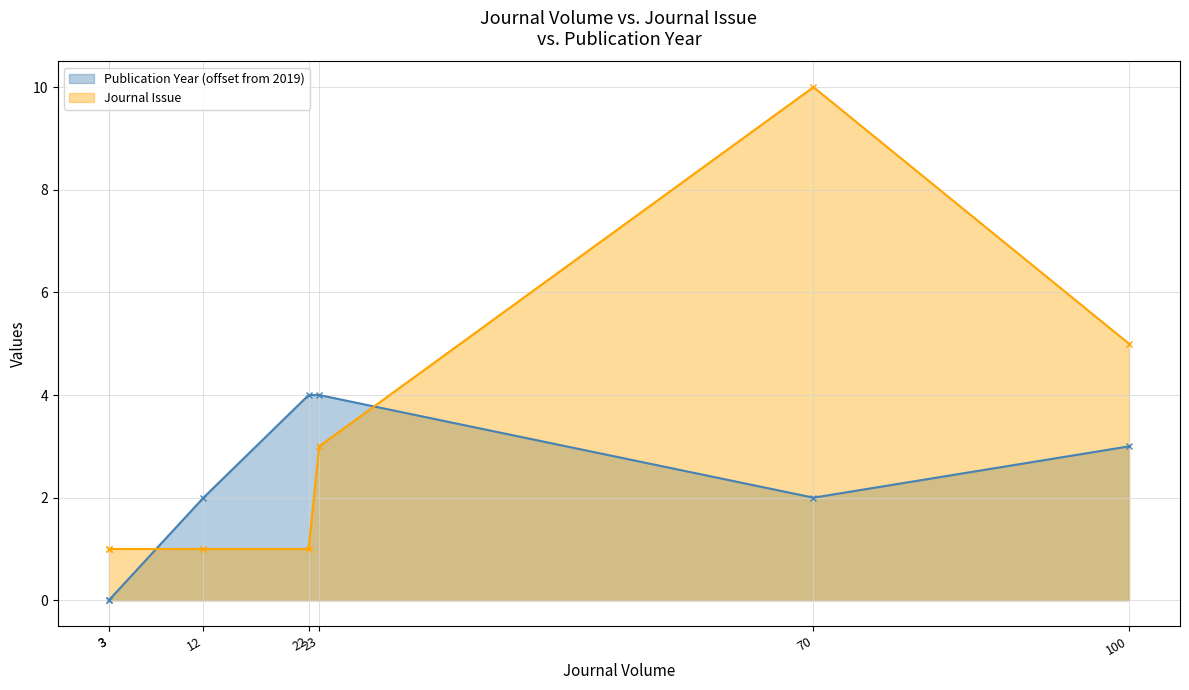

Which series ends up on top after the final intersection of Journal Issue and Publication Year (offset from 2019)?

Journal Issue